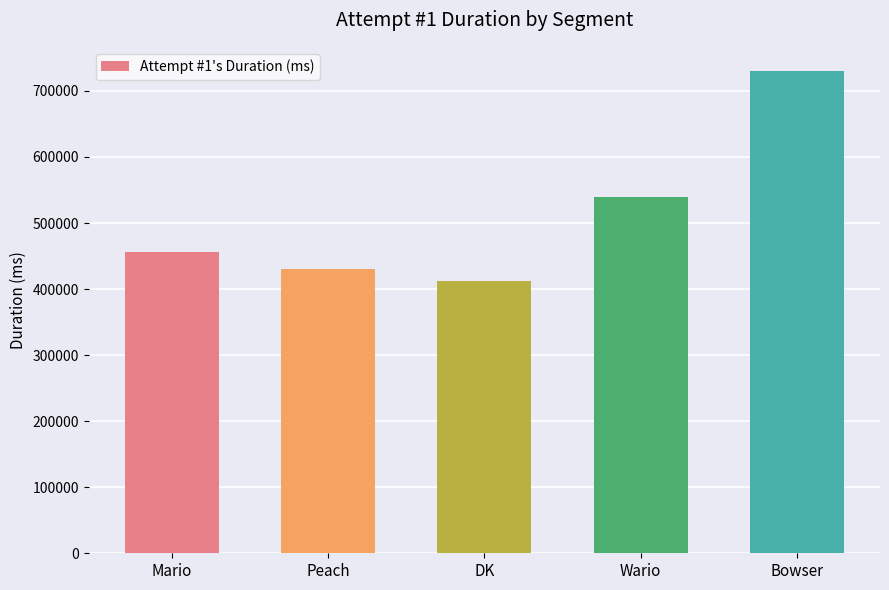

What is the ratio of the value at Mario to the value at Bowser?

0.6